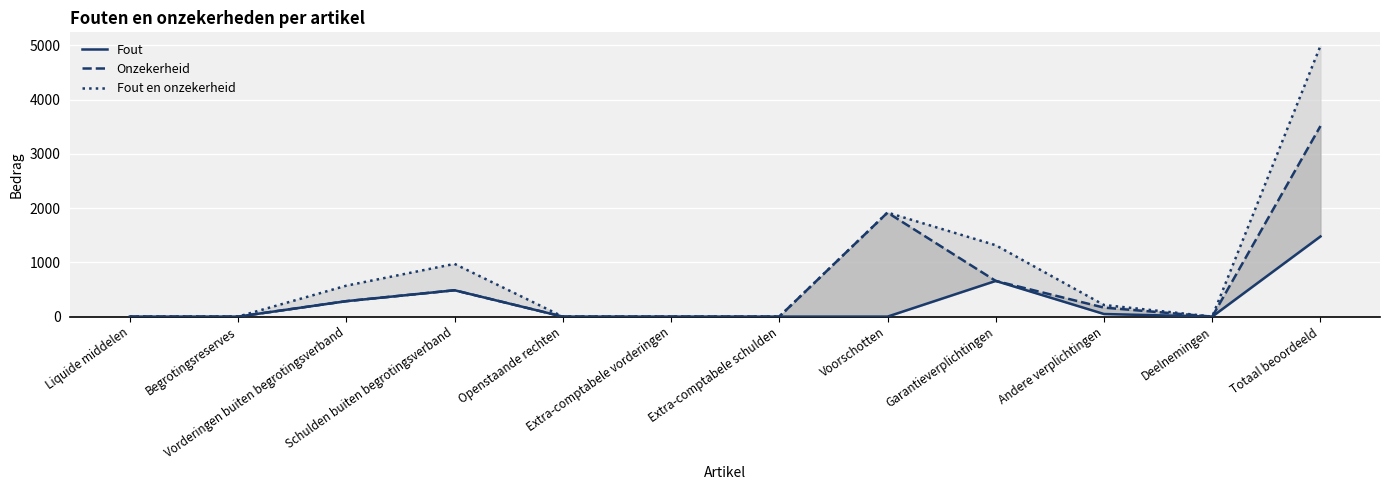

How many values in Onzekerheid are above zero?

6